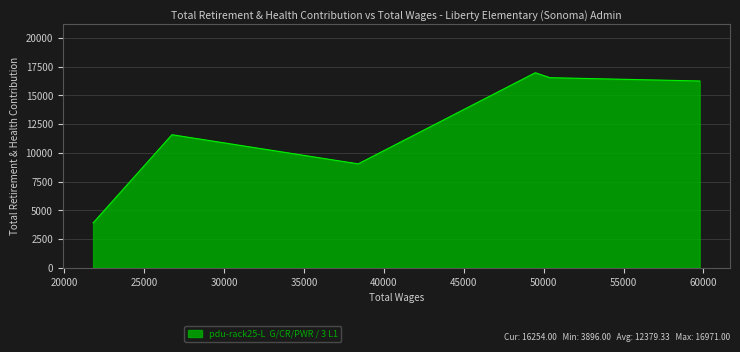

What is the smallest value displayed?

3896